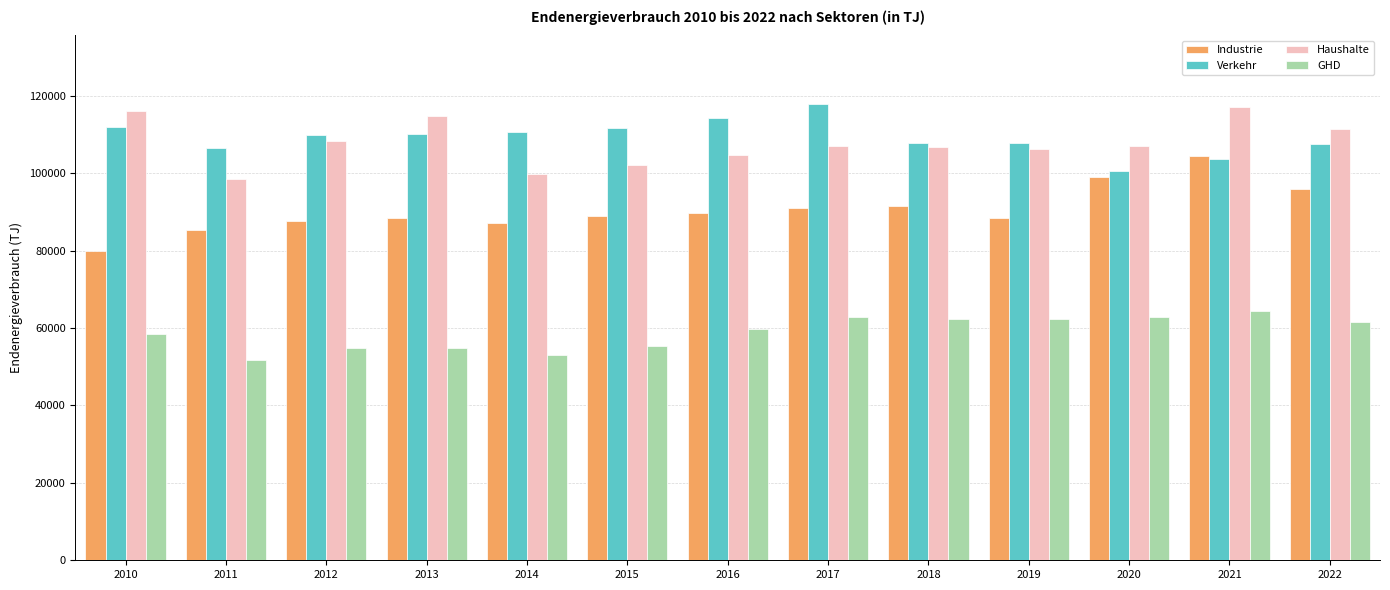

Which series has the widest spread of values?

Industrie